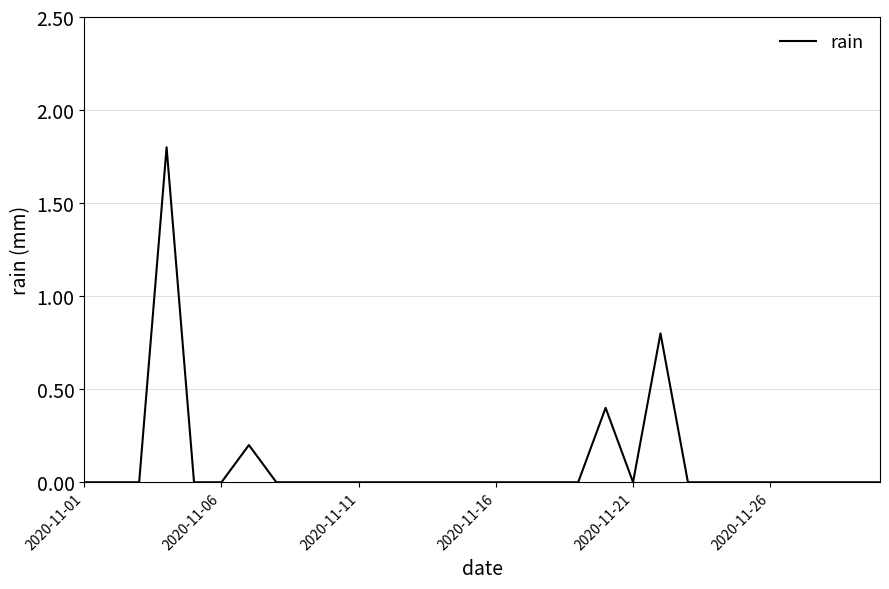

What is the maximum value shown in the chart?

1.8